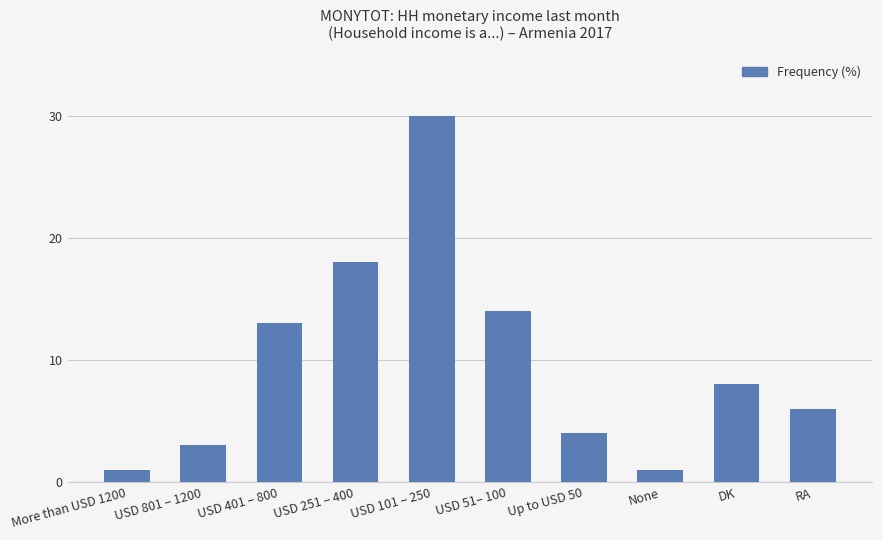

What is the greatest value displayed?

30